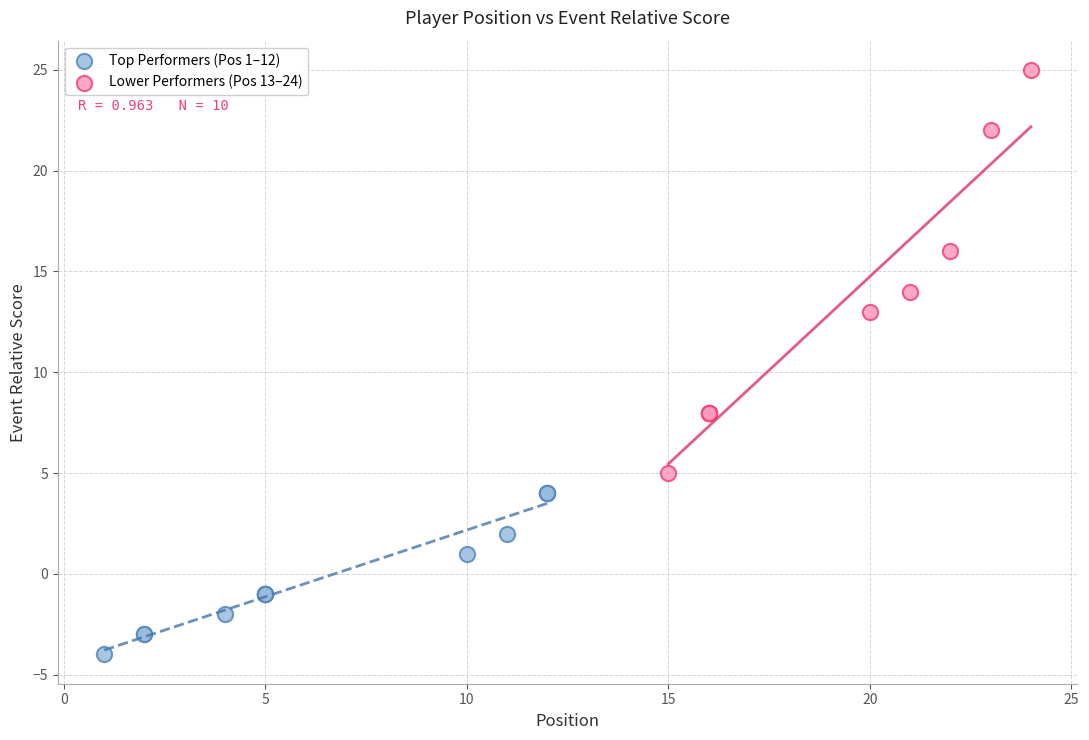

Which series has the widest spread of Y values?

Lower Performers (Pos 13–24)